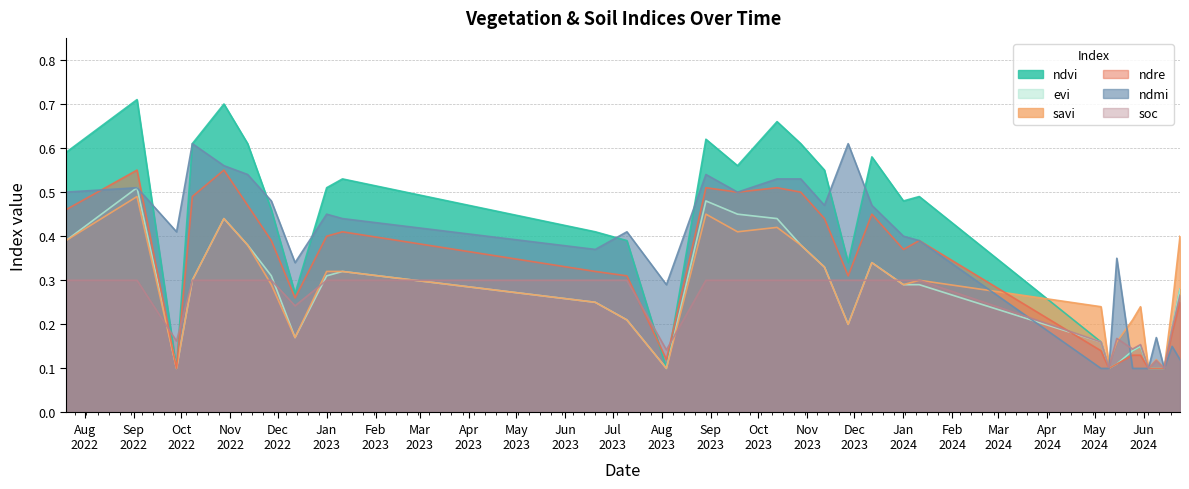

Where is the first local minimum for ndvi?

28-09-2022